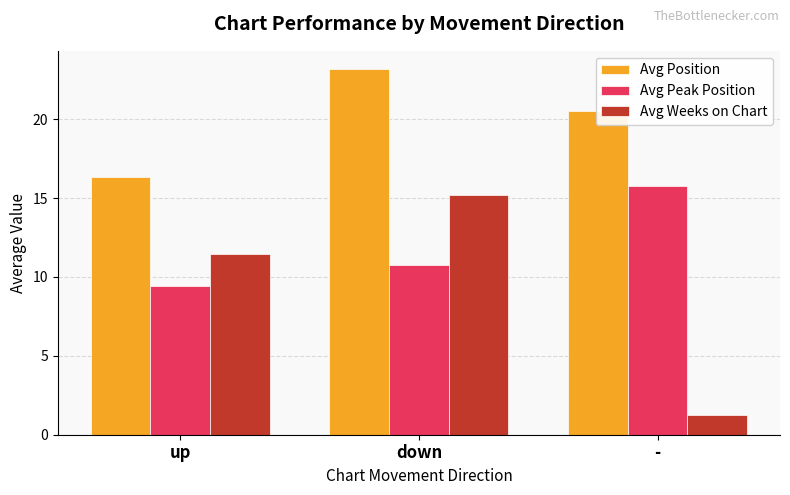

At which label does Avg Weeks on Chart first exceed 11?

up